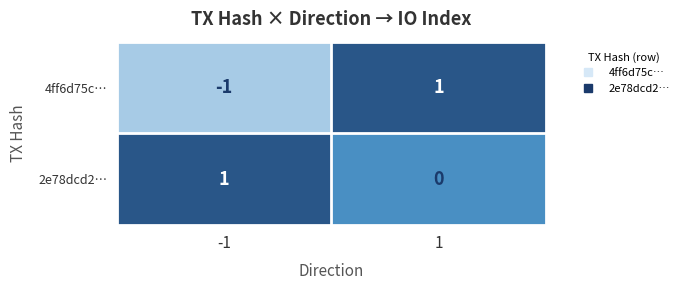

The 4ff6d75c… series shows -1 at -1. True or false?

True